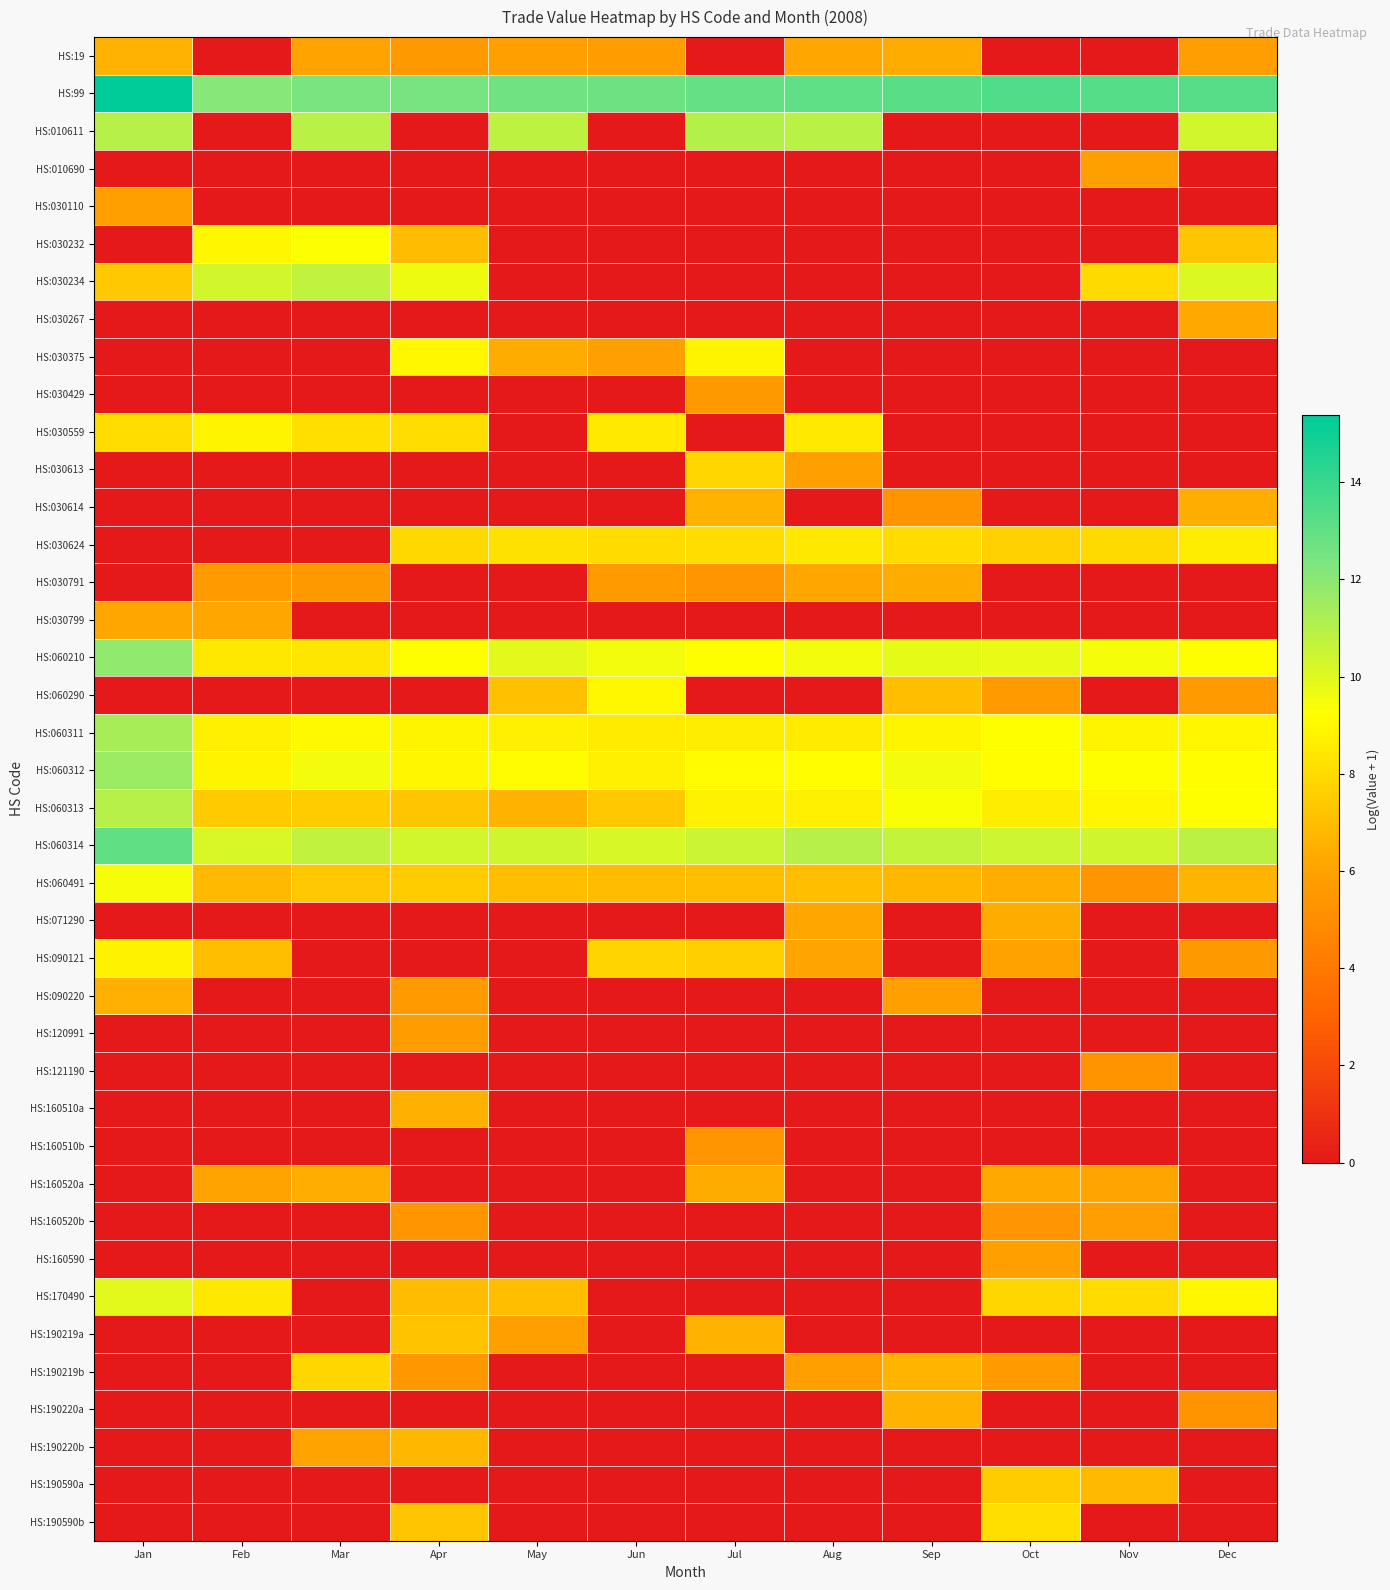

Which has a higher value, Feb or Apr?

Apr